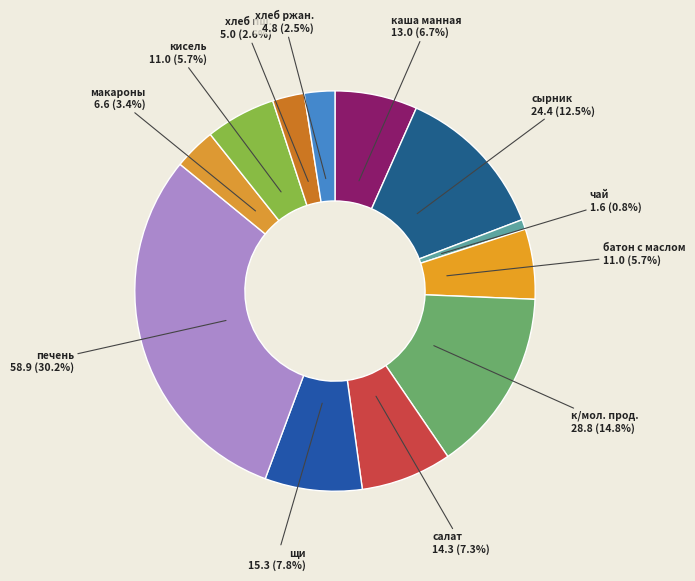

To the nearest percent, what is the average slice percentage?

8%